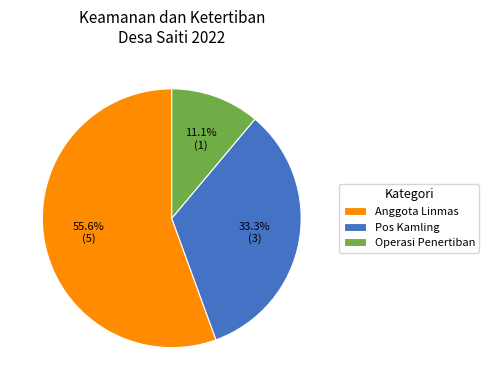

Which slice is the smallest?

Operasi Penertiban